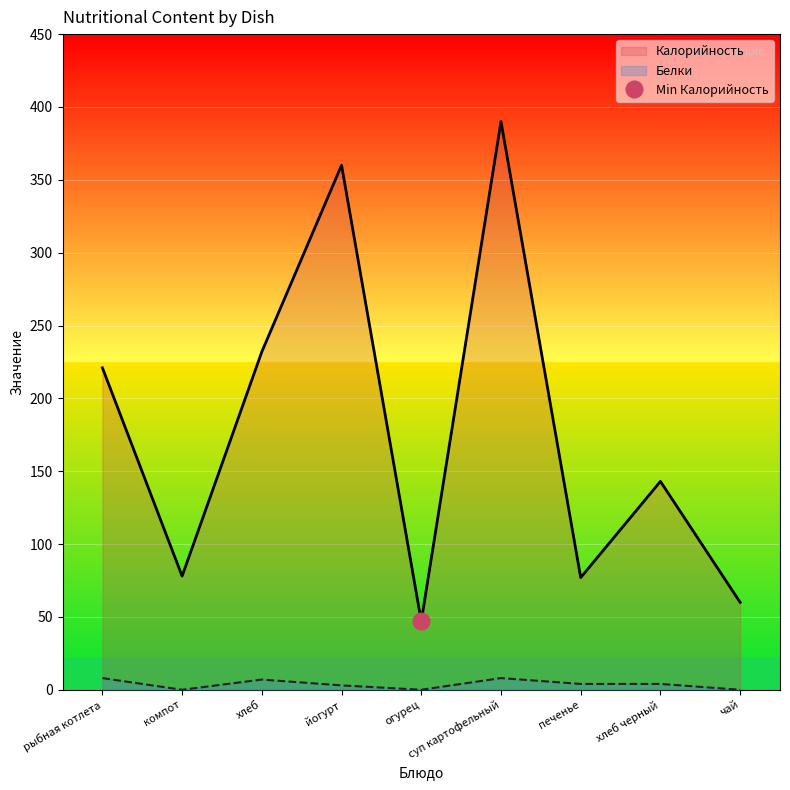

How many series are shown in this chart?

2